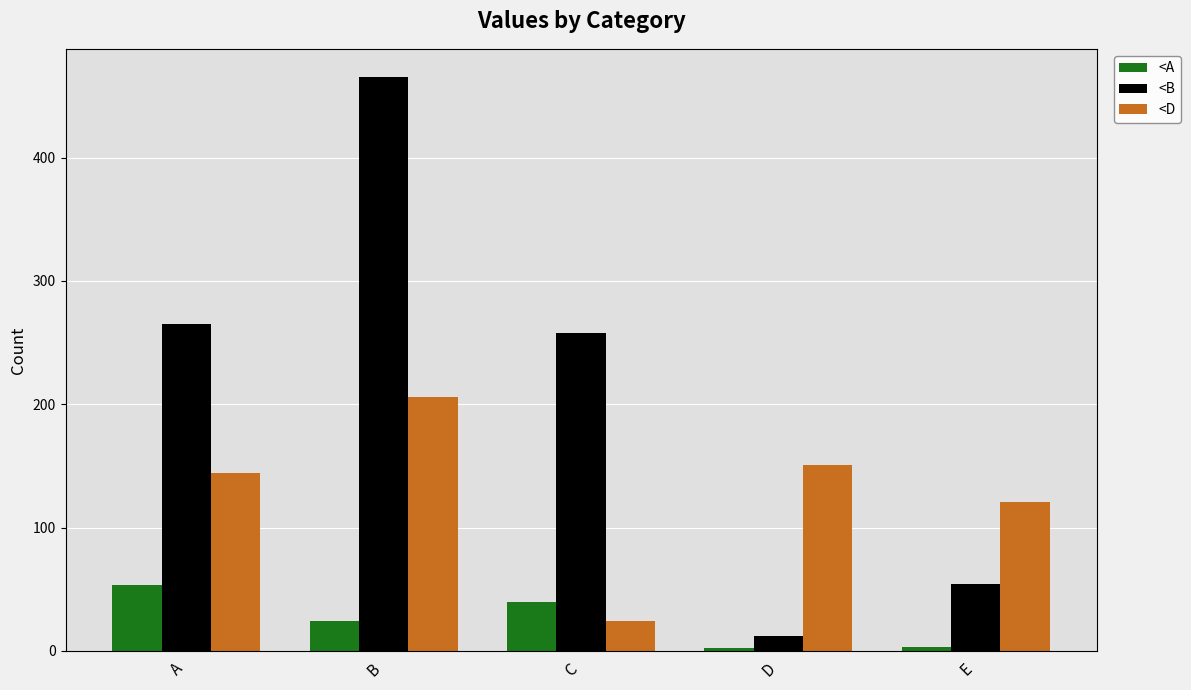

At how many categories does at least one series exceed 75?

5